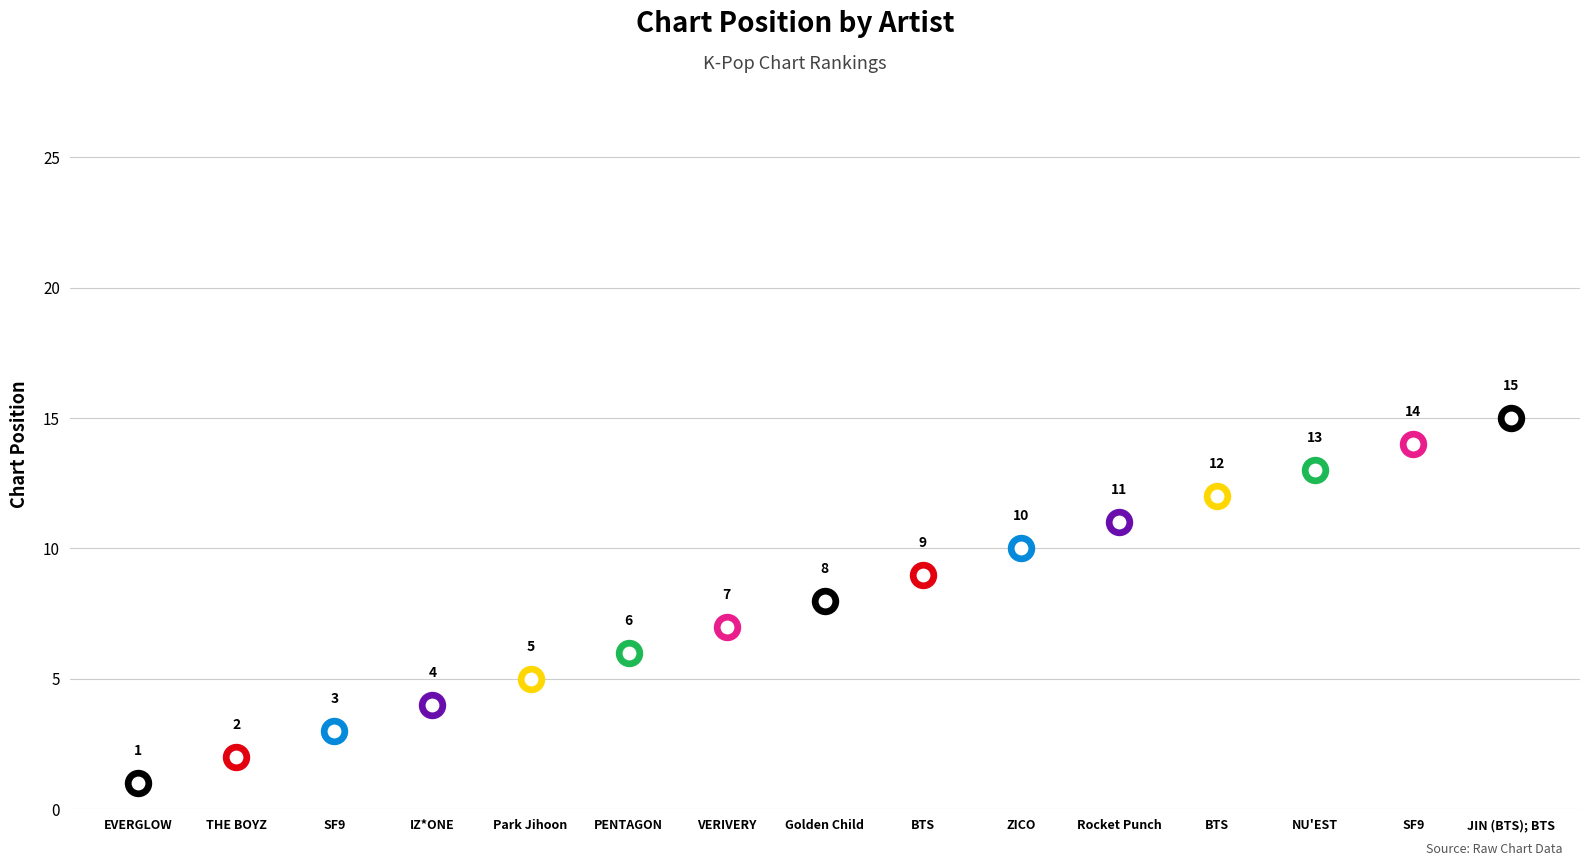

Between THE BOYZ and Rocket Punch, which is larger?

Rocket Punch